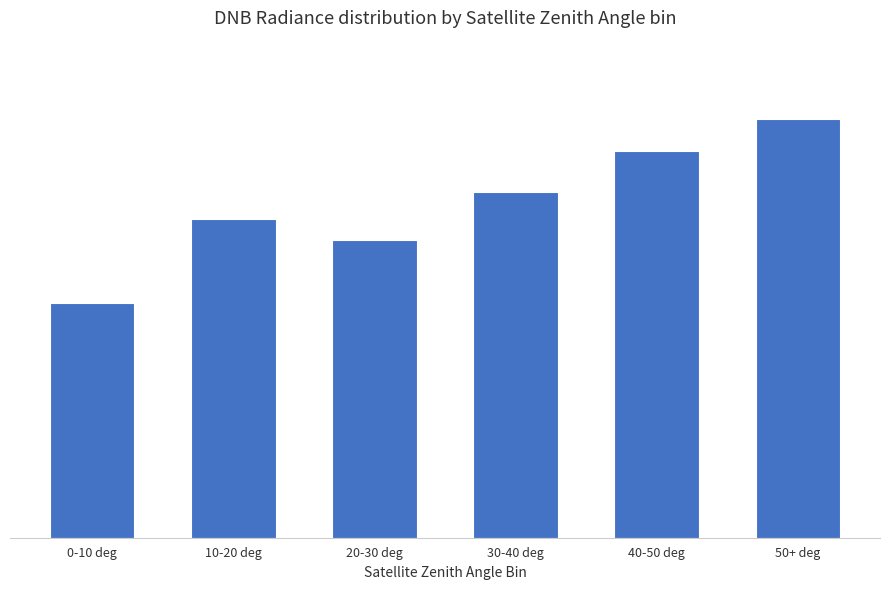

List the labels in order of value, smallest first.

0-10 deg, 20-30 deg, 10-20 deg, 30-40 deg, 40-50 deg, 50+ deg